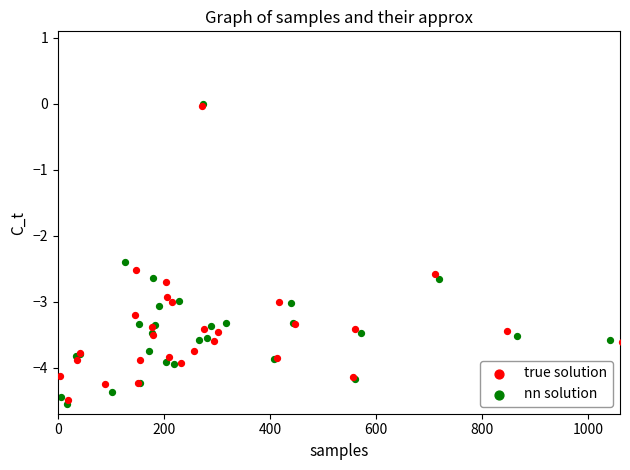

Which series has the widest spread of Y values?

nn solution